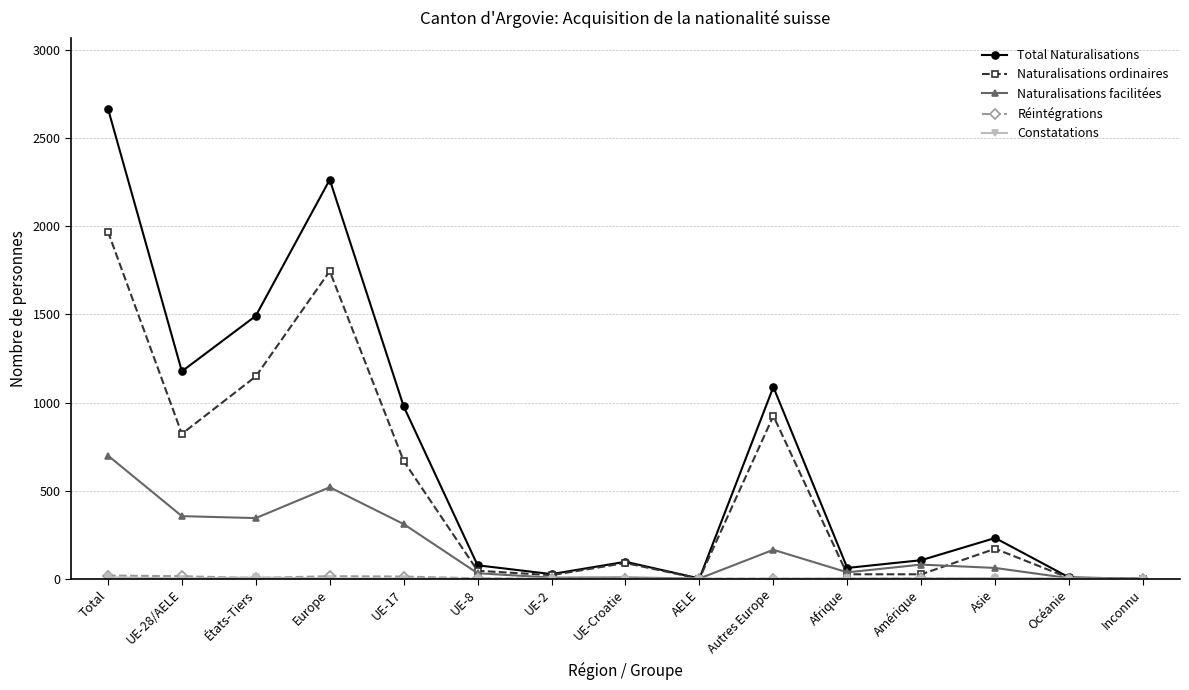

At which label does Naturalisations ordinaires reach its peak?

Total